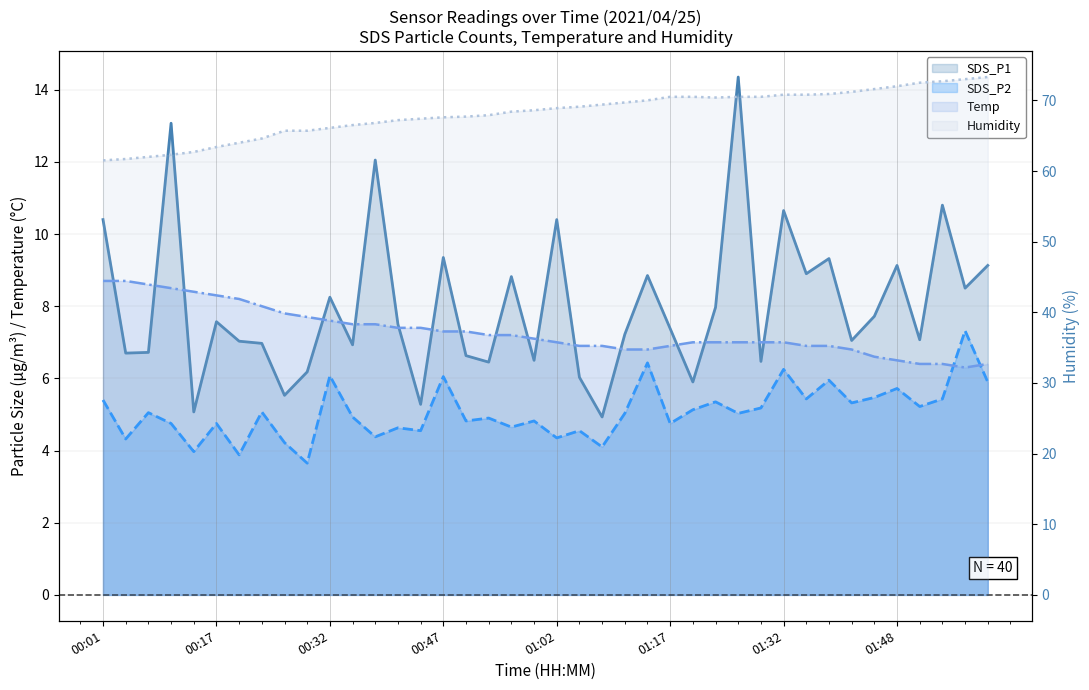

Is the value of Humidity at 01:54 greater than the value of SDS_P2 at 01:26?

Yes